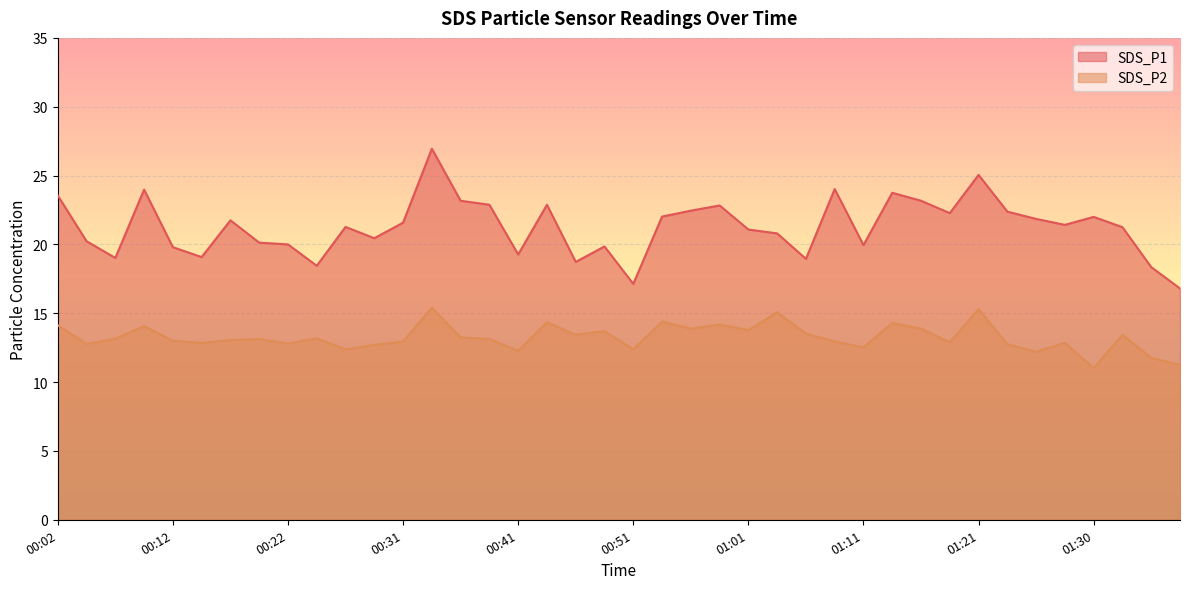

True or false: SDS_P2 has a value of 7.3 at 01:13.

False